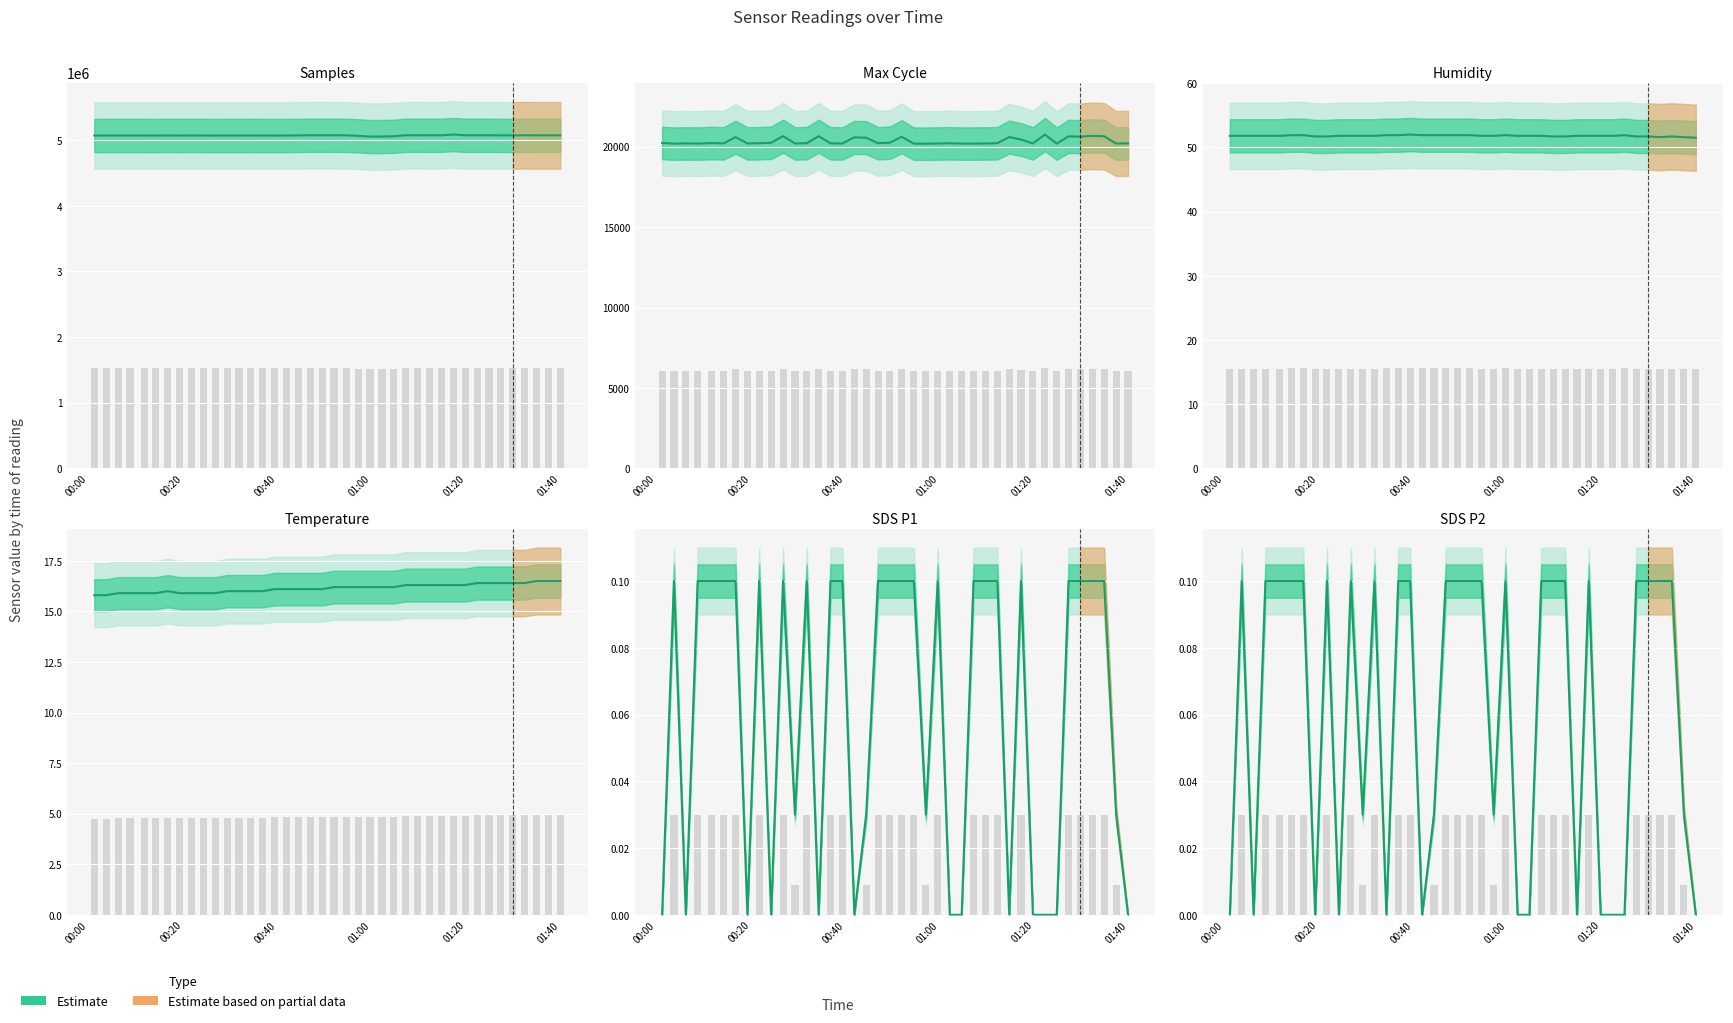

What is the difference between the maximum and minimum values?

0.1